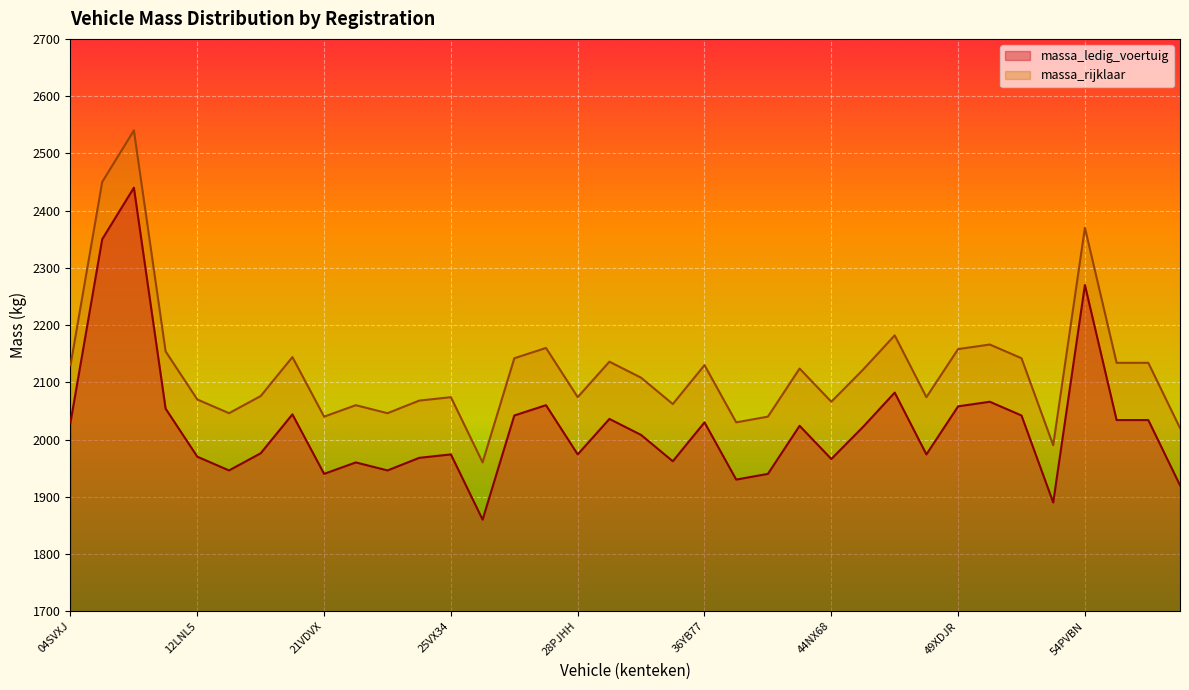

Reading left to right, what are all the values shown in this chart?

massa_ledig_voertuig: 04SVXJ=2030	09YA98=2350	09YB17=2440	10GDL9=2054	12LNL5=1970	12TFKS=1946	13KJF6=1976	15ZKNF=2044	21VDVX=1940	21VPZF=1960	24XXLR=1946	25KZR7=1968	25VX34=1974	27RKF5=1860	27SXPP=2042	27TG50=2060	28PJHH=1974	28YB13=2036	30GBK7=2008	33NNN2=1962	36YB77=2030	36YD73=1930	40SM56=1940	41ZKRN=2024	44NX68=1966	46YD20=2022	48XTSN=2082	48YB95=1974	49XDJR=2058	49YB75=2066	50RXXD=2042	51PSXV=1890	54PVBN=2270	54ZLGV=2034	56ZD67=2034	5XHZ29=1920
massa_rijklaar: 04SVXJ=2130	09YA98=2450	09YB17=2540	10GDL9=2154	12LNL5=2070	12TFKS=2046	13KJF6=2076	15ZKNF=2144	21VDVX=2040	21VPZF=2060	24XXLR=2046	25KZR7=2068	25VX34=2074	27RKF5=1960	27SXPP=2142	27TG50=2160	28PJHH=2074	28YB13=2136	30GBK7=2108	33NNN2=2062	36YB77=2130	36YD73=2030	40SM56=2040	41ZKRN=2124	44NX68=2066	46YD20=2122	48XTSN=2182	48YB95=2074	49XDJR=2158	49YB75=2166	50RXXD=2142	51PSXV=1990	54PVBN=2370	54ZLGV=2134	56ZD67=2134	5XHZ29=2020